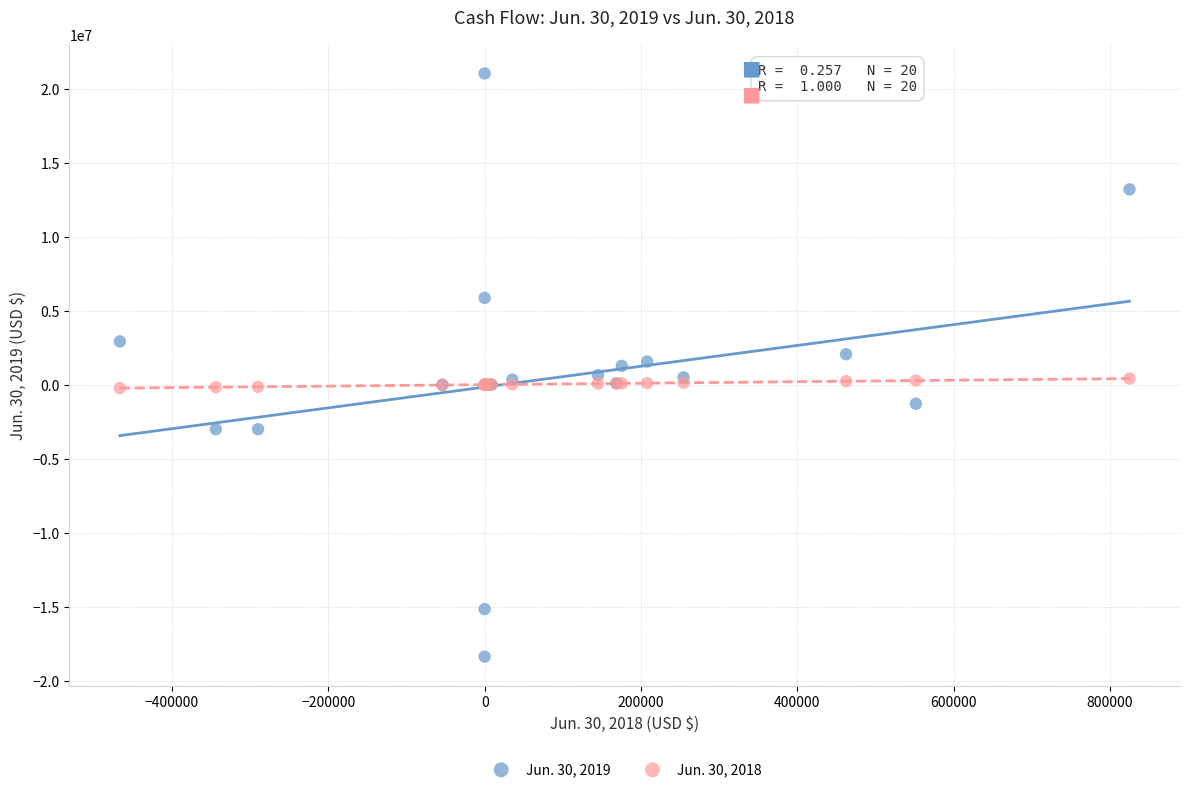

Which series reaches the maximum Y coordinate?

Jun. 30, 2019